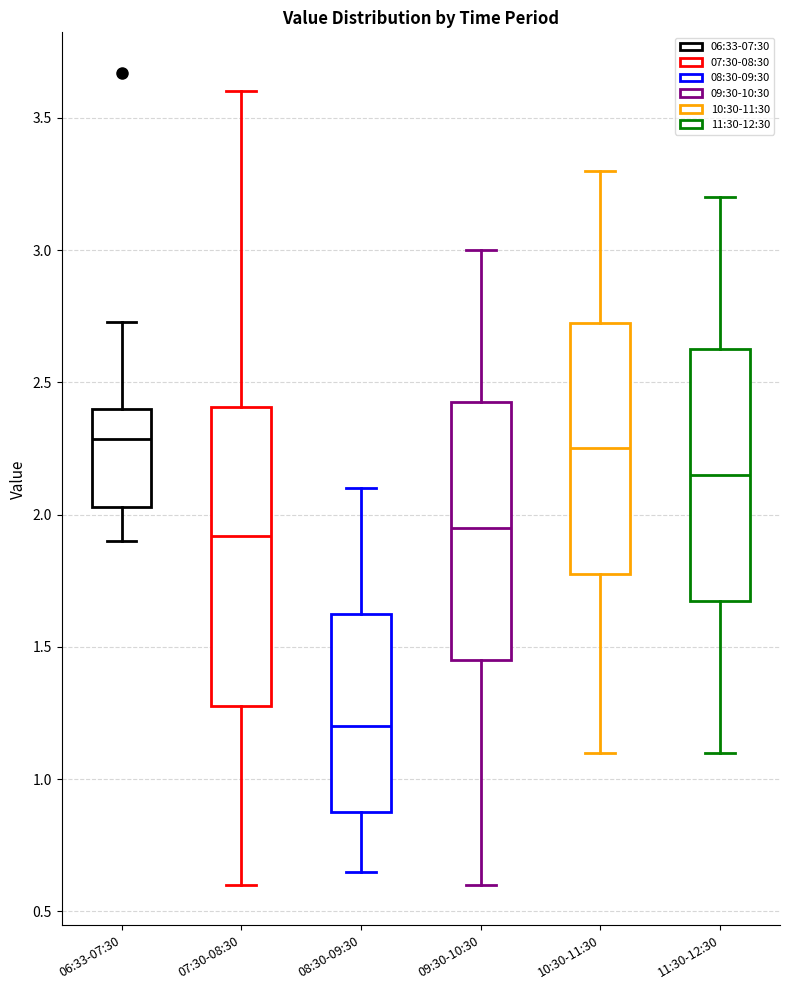

Reading left to right, read every box against the y-axis: the position of its median line, the range the box covers, and the ends of its whiskers. The values are not printed on the chart, so give them approximately, as read against the axis.

06:33-07:30: median 2.30, box 2.05 to 2.40, whiskers 1.90 to 2.75
07:30-08:30: median 1.90, box 1.30 to 2.40, whiskers 0.60 to 3.60
08:30-09:30: median 1.20, box 0.90 to 1.65, whiskers 0.65 to 2.10
09:30-10:30: median 1.95, box 1.45 to 2.45, whiskers 0.60 to 3.00
10:30-11:30: median 2.25, box 1.80 to 2.75, whiskers 1.10 to 3.30
11:30-12:30: median 2.15, box 1.70 to 2.65, whiskers 1.10 to 3.20